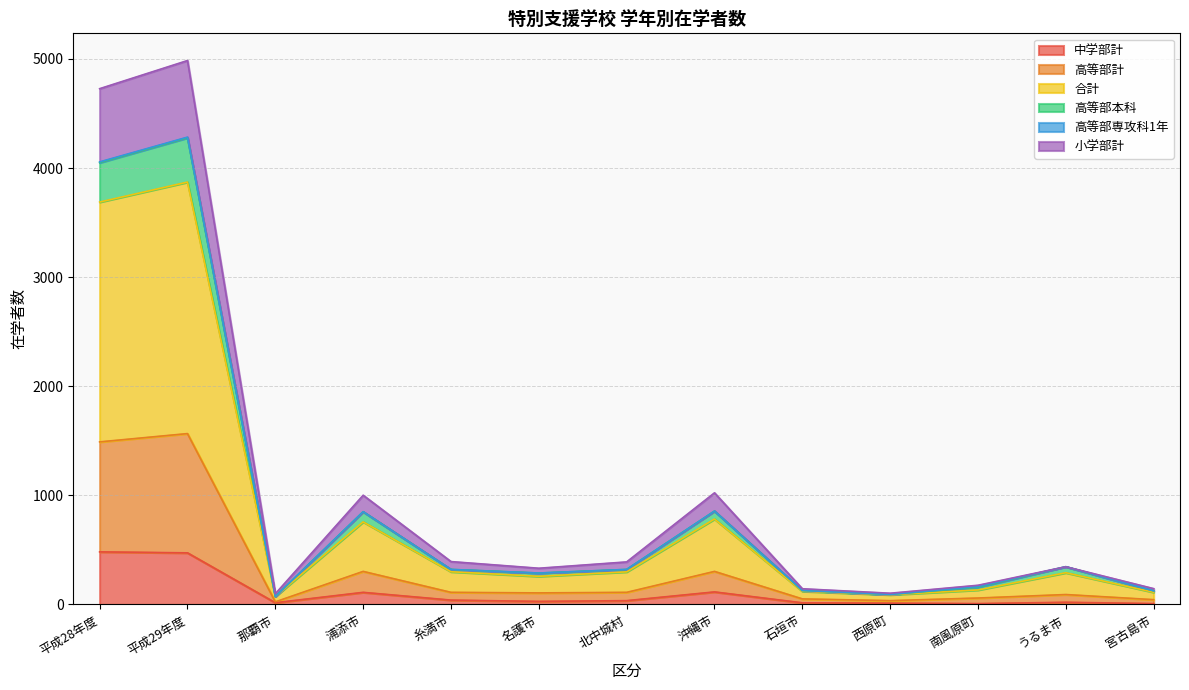

At which category does the chart reach its peak across all series?

平成29年度